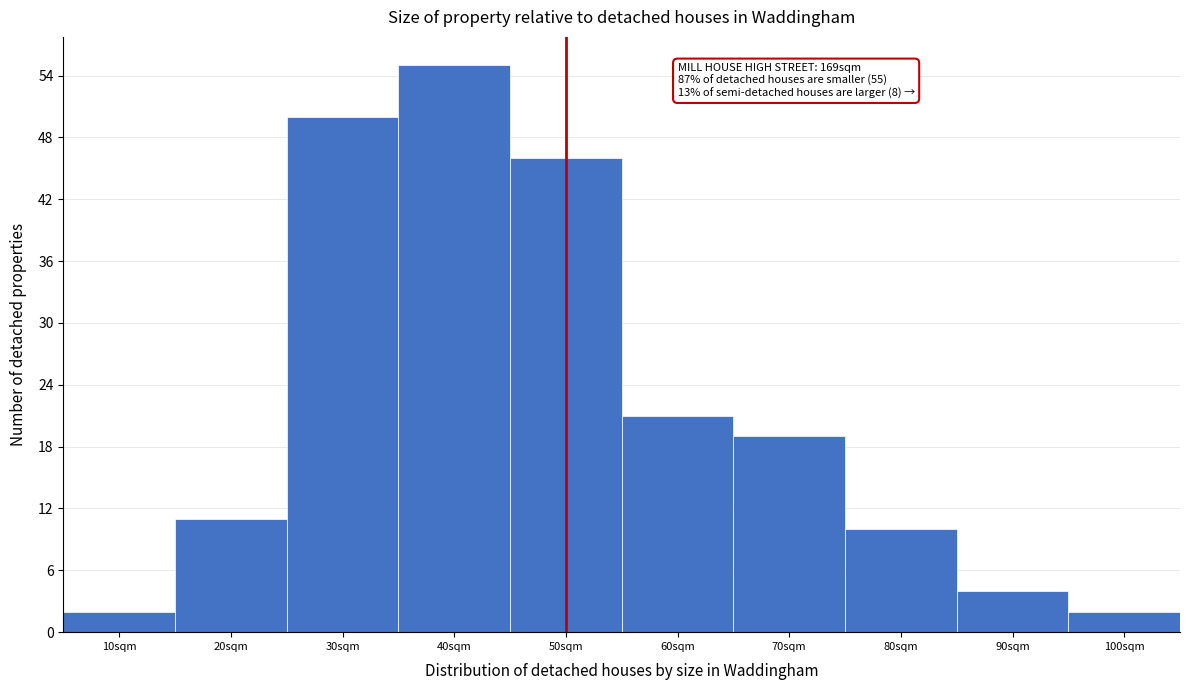

Reading right to left, what are all the values shown in this chart?

100sqm=2	90sqm=4	80sqm=10	70sqm=19	60sqm=21	50sqm=46	40sqm=55	30sqm=50	20sqm=11	10sqm=2